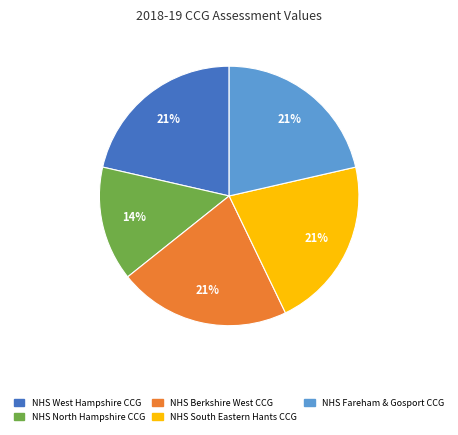

Is there any slice that represents more than half of the pie?

No